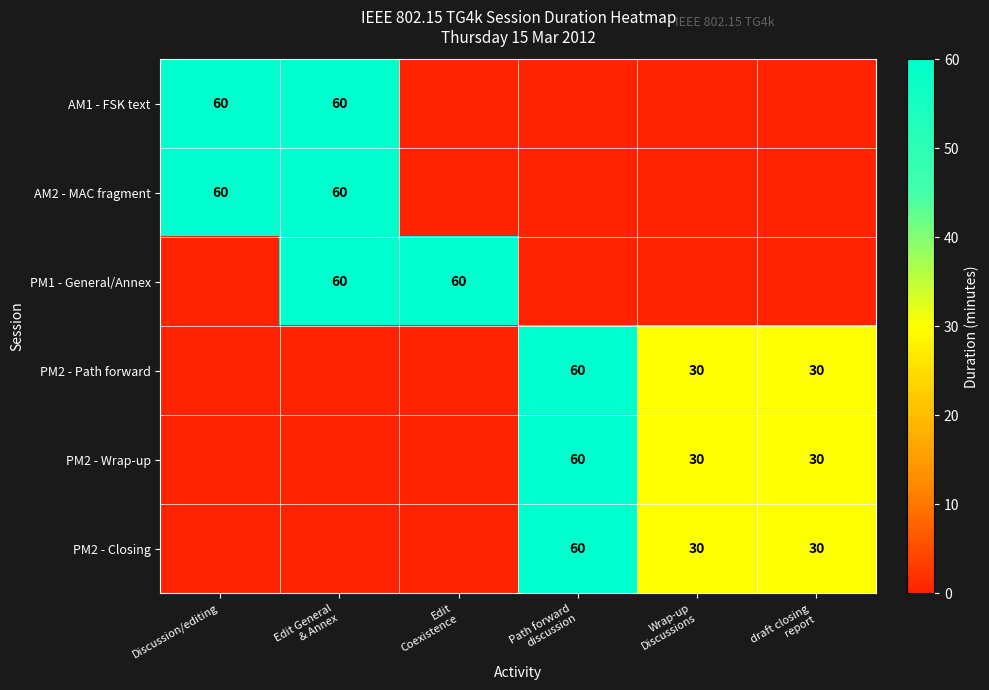

True or false: AM1 - FSK text has a value of 60 at Discussion/editing.

True